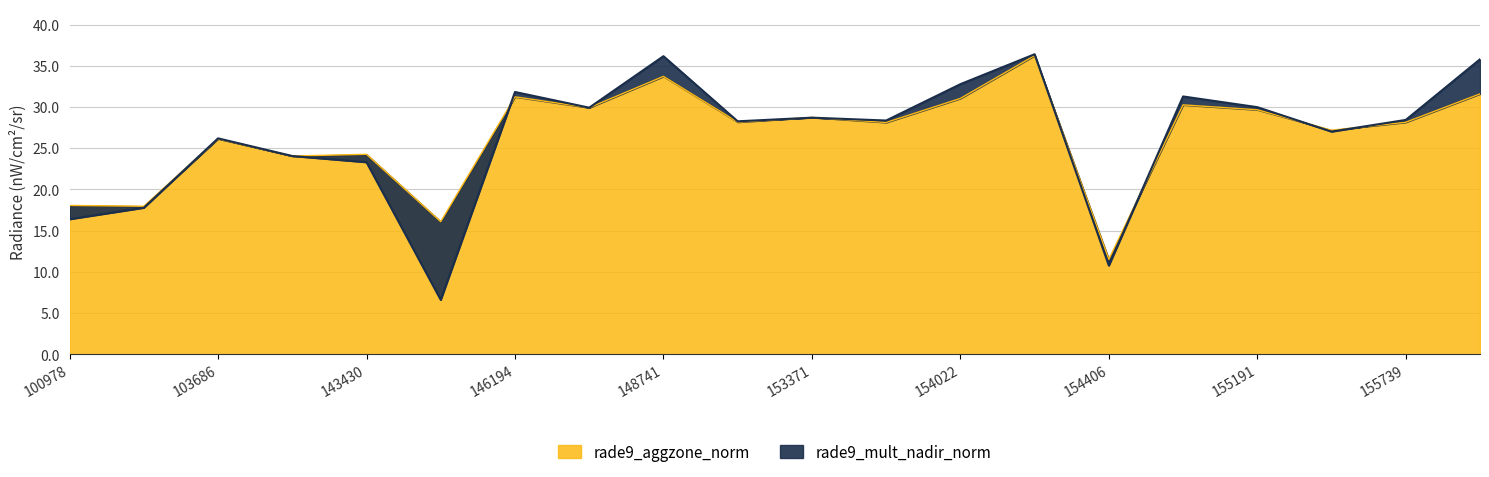

The rade9_mult_nadir_norm series shows 31.3 at 154607. True or false?

True